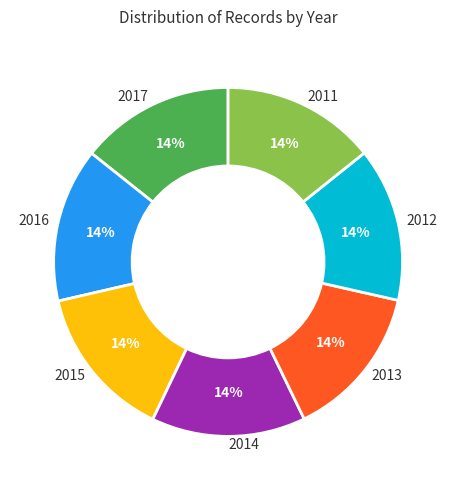

Approximately how many times larger is the value at 2017 compared to 2016?

1.0